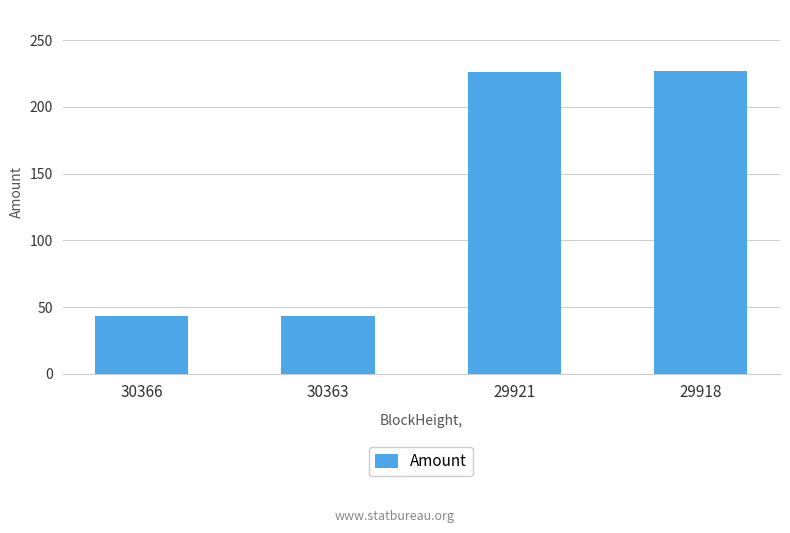

Approximately how many times larger is the value at 29921 compared to 29918?

1.0